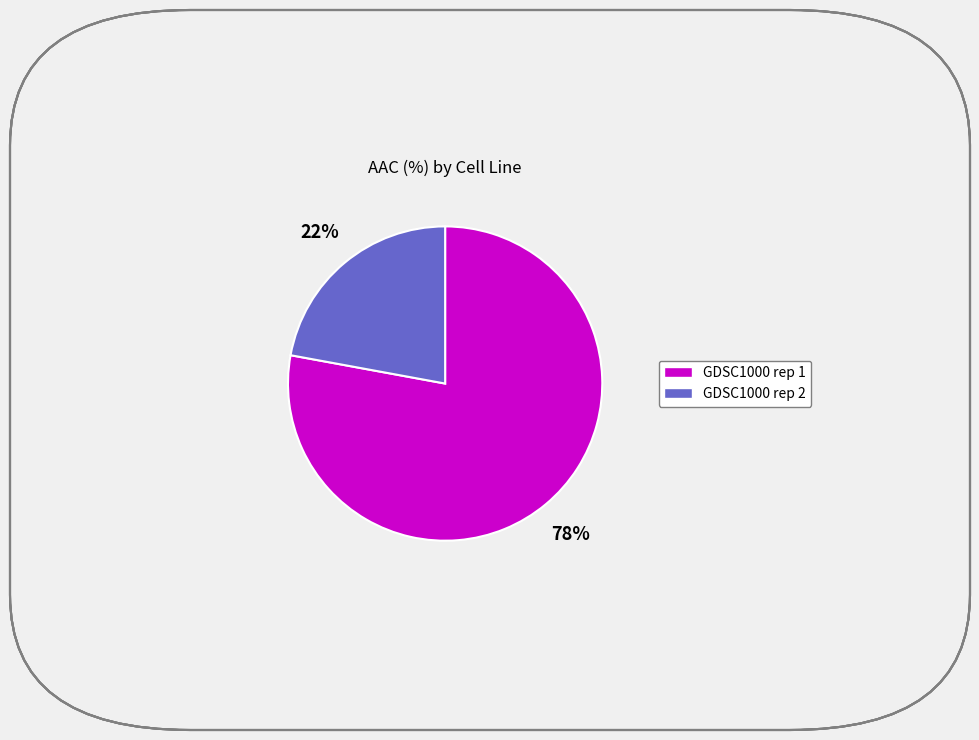

Which category has the smallest portion of the pie?

GDSC1000 rep 2